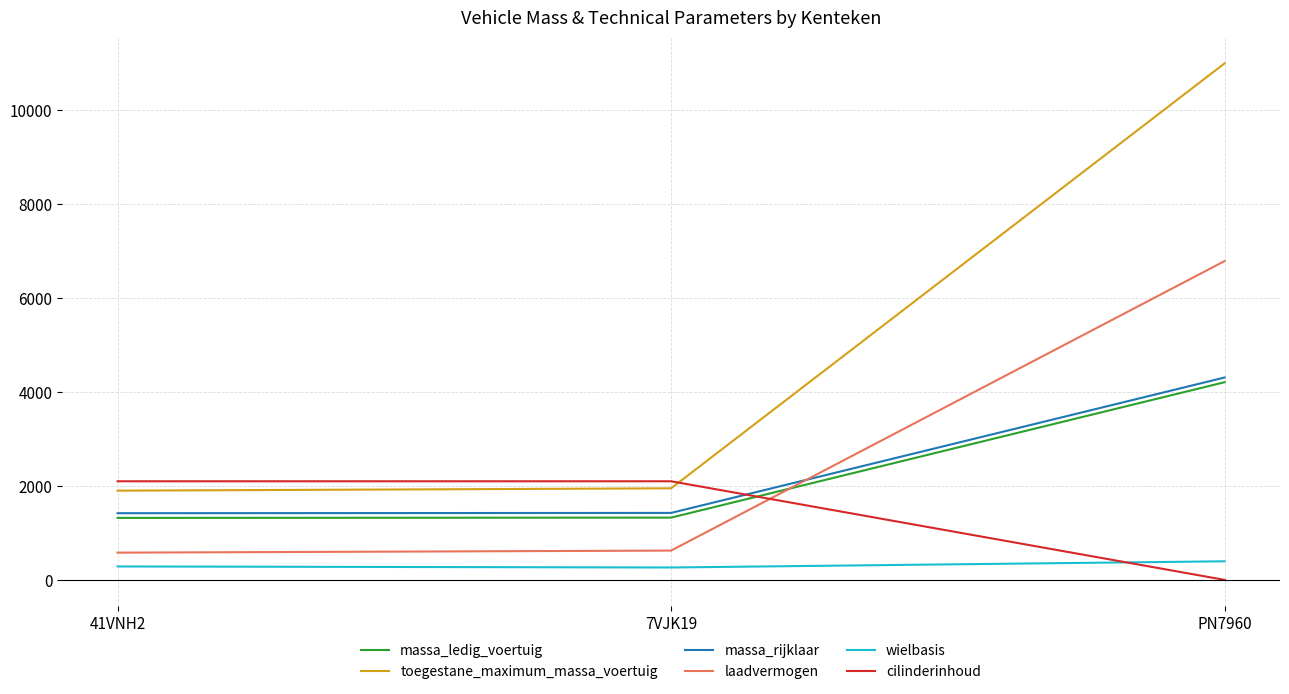

What value does the toegestane_maximum_massa_voertuig series have at PN7960?

11000